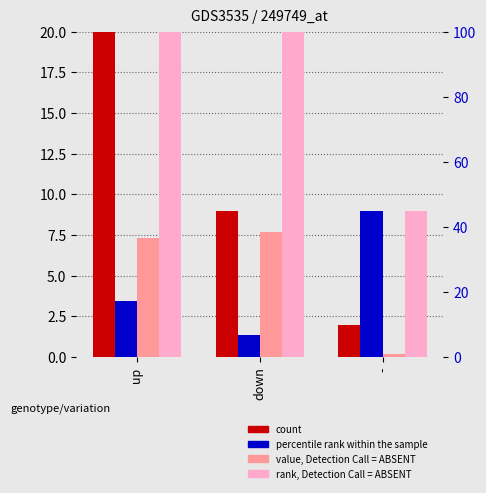

At how many categories does at least one series exceed 15?

2